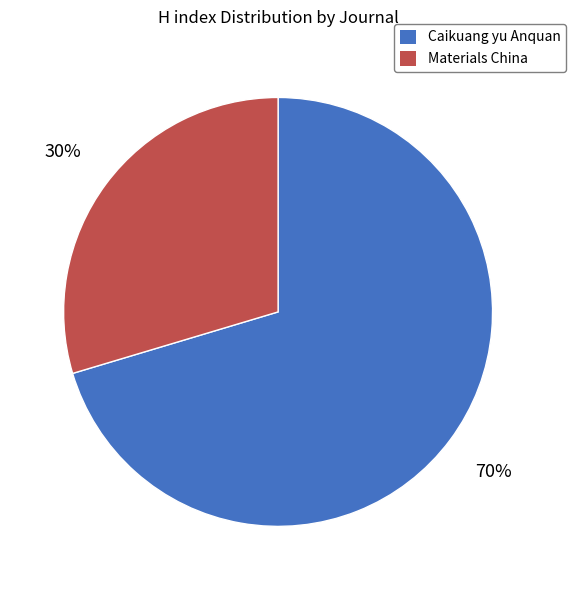

What percentage is the Materials China slice, to the nearest percent?

30%